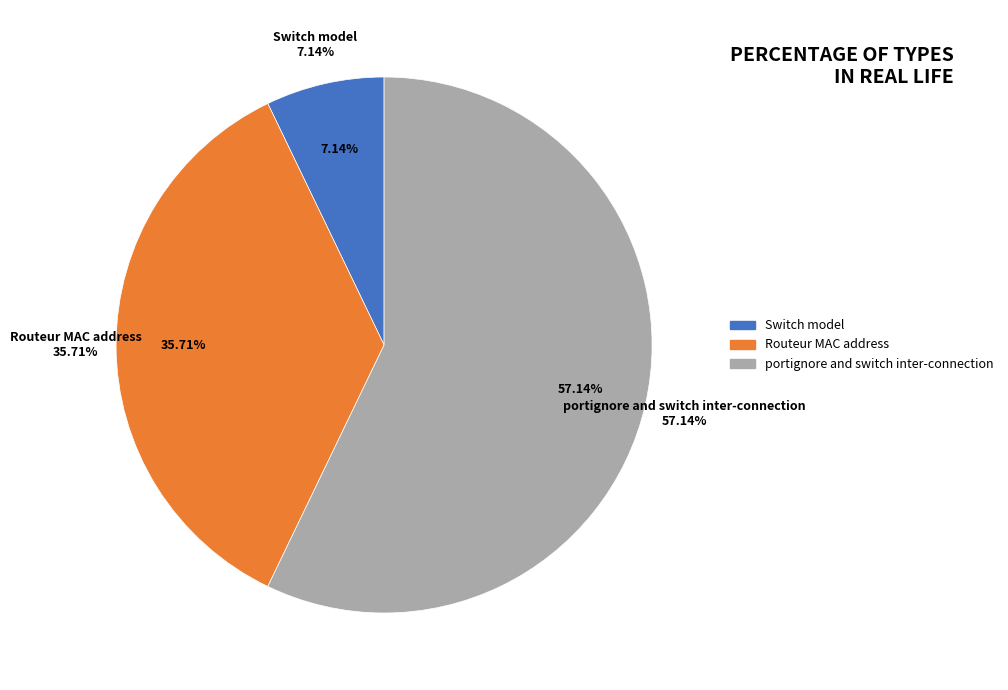

Is portignore and switch inter-connection the majority of the pie?

Yes